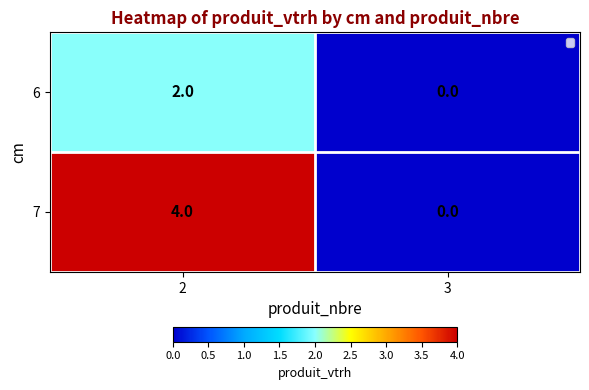

Reading right to left, what are all the values shown in this chart?

6: 3=0	2=2
7: 3=0	2=4